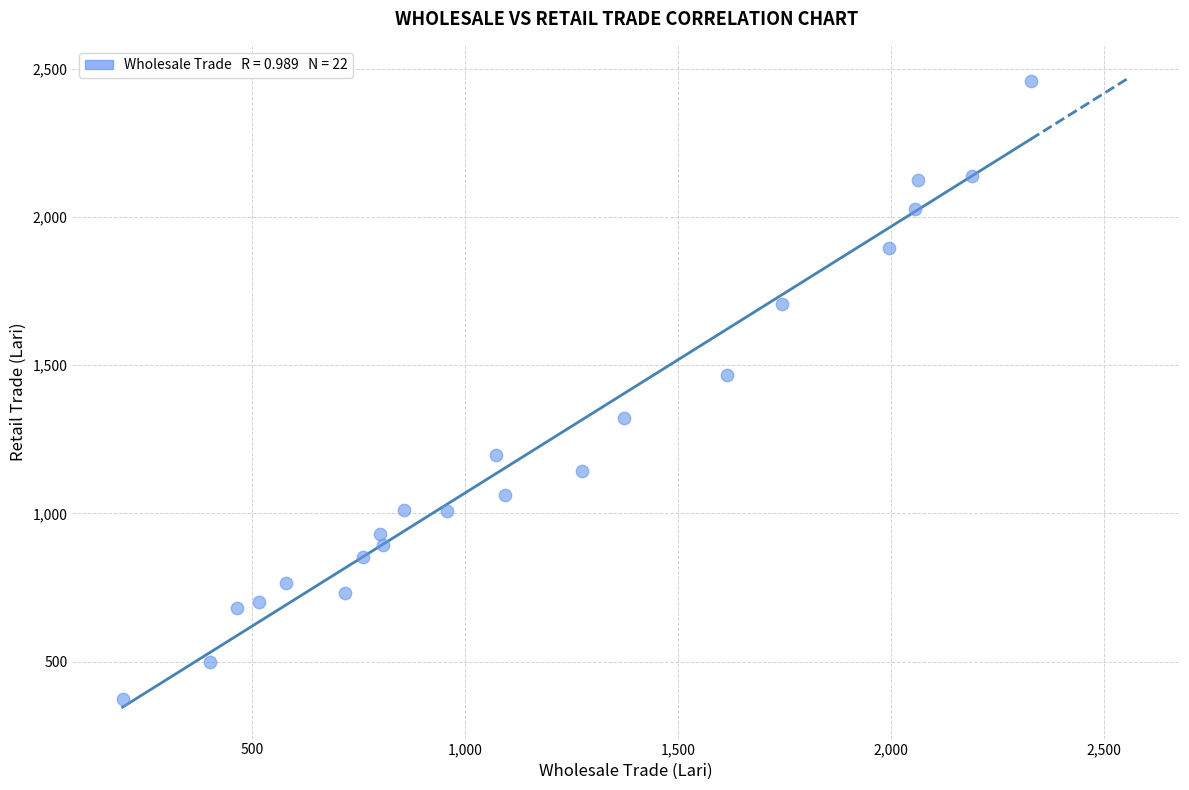

What Y value in the scatter plot is closest to 1416?

1467.3